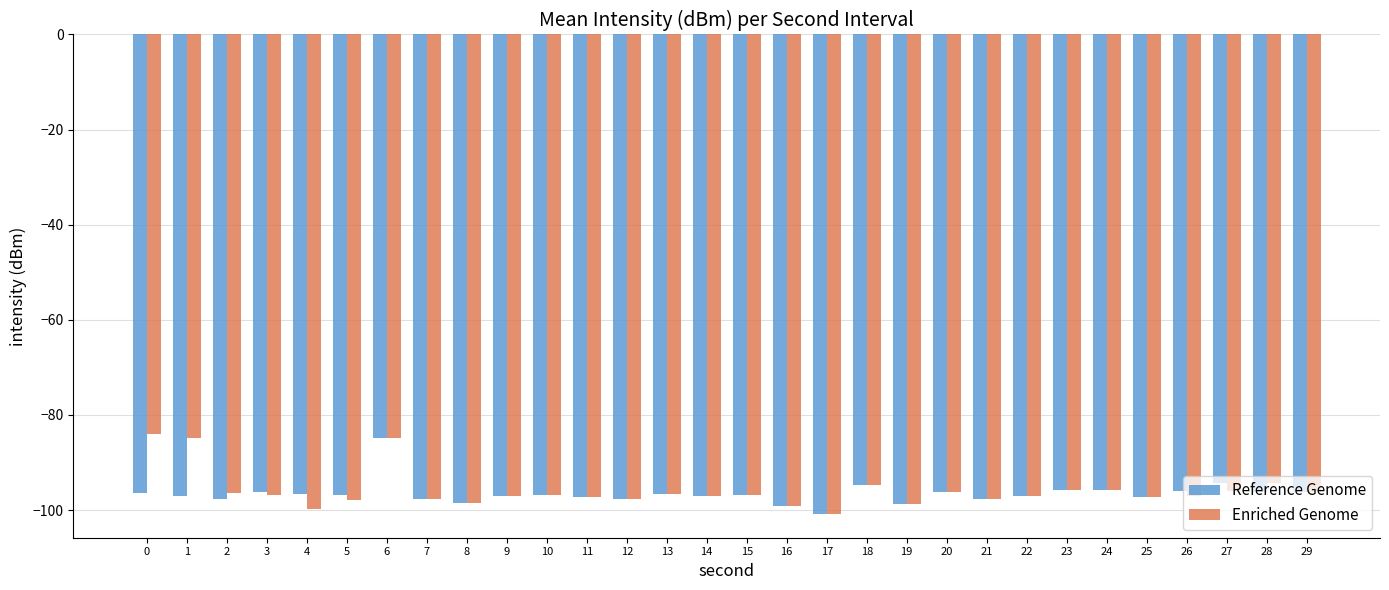

What is the value of the Enriched Genome bar at the 12th from the left?

-97.2